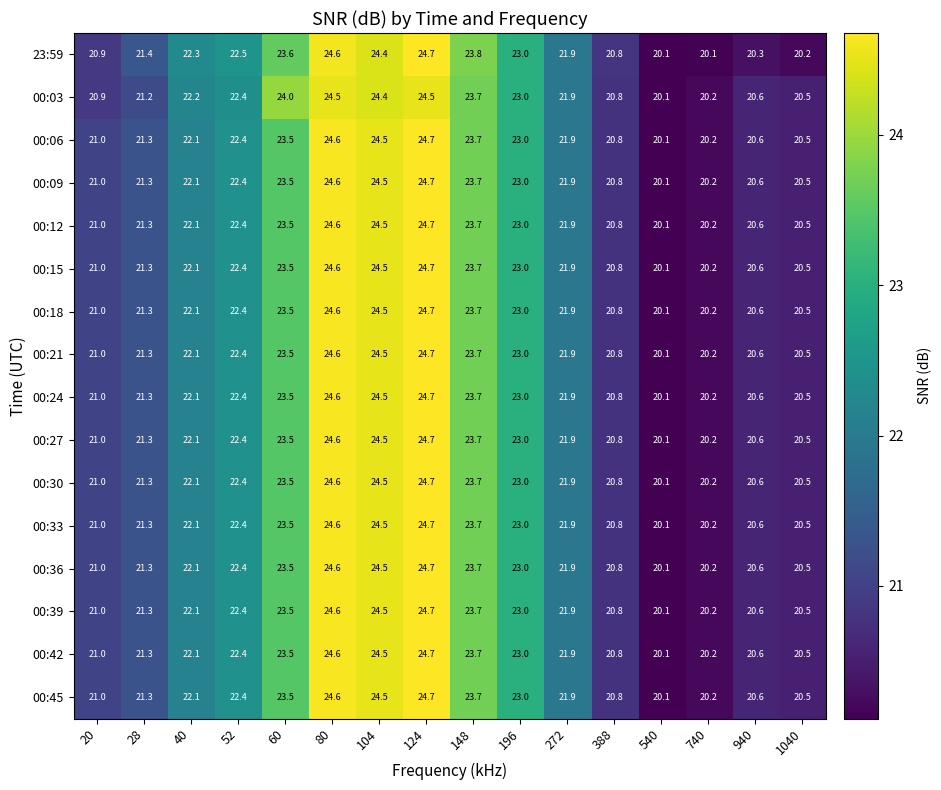

What is the minimum value for 00:12?

20.1